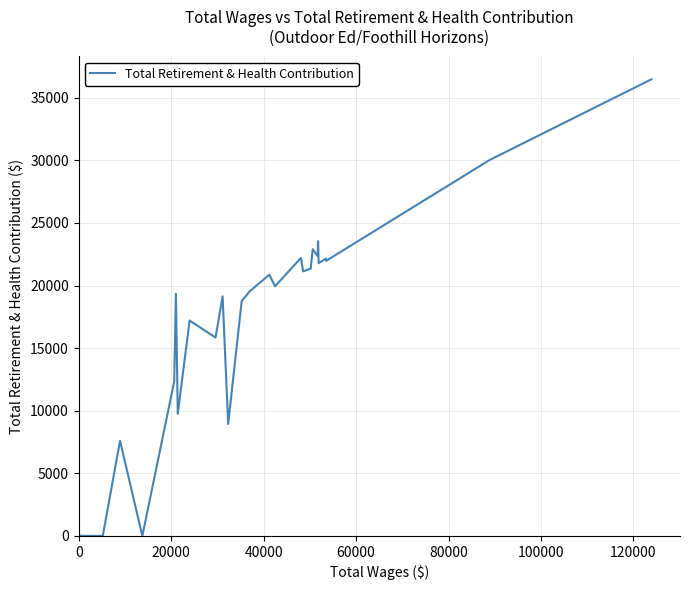

What is the difference between the maximum and minimum values?

36473